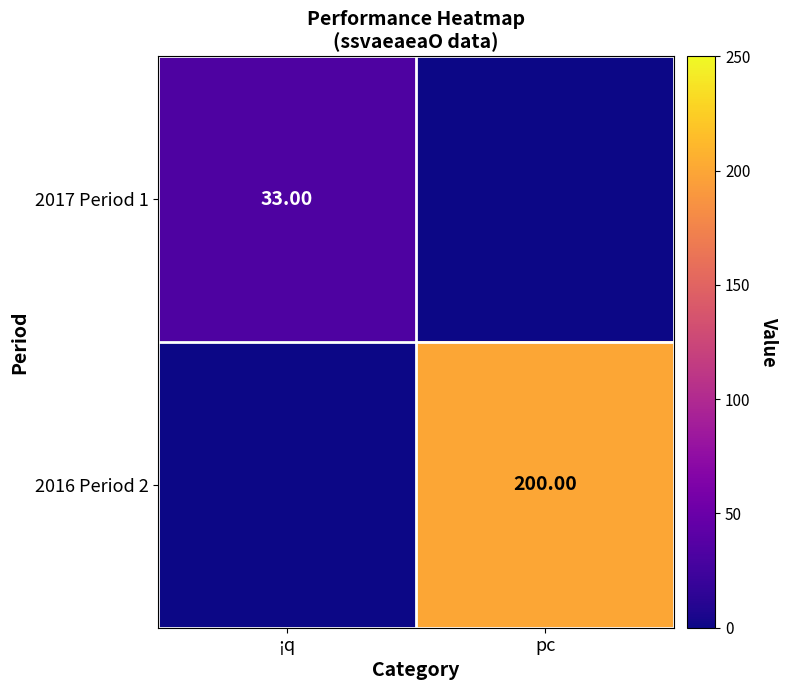

Is the value of 2017 Period 1 at ¡q greater than the value of 2016 Period 2 at pc?

No